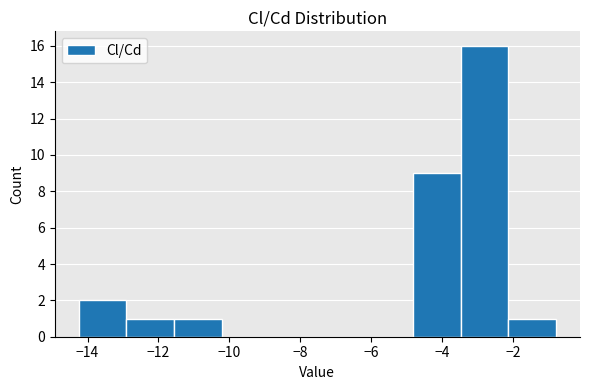

Reading left to right, list every bar in this chart as the range it spans on the x-axis followed by its height. Neither the bar edges nor the heights are printed on the chart, so give them approximately, as read against the axes.

-14.2 to -13.0: 2
-13.0 to -11.6: 1
-11.6 to -10.2: 1
-10.2 to -8.8: 0
-8.8 to -7.6: 0
-7.6 to -6.2: 0
-6.2 to -4.8: 0
-4.8 to -3.4: 9
-3.4 to -2.2: 16
-2.2 to -0.8: 1